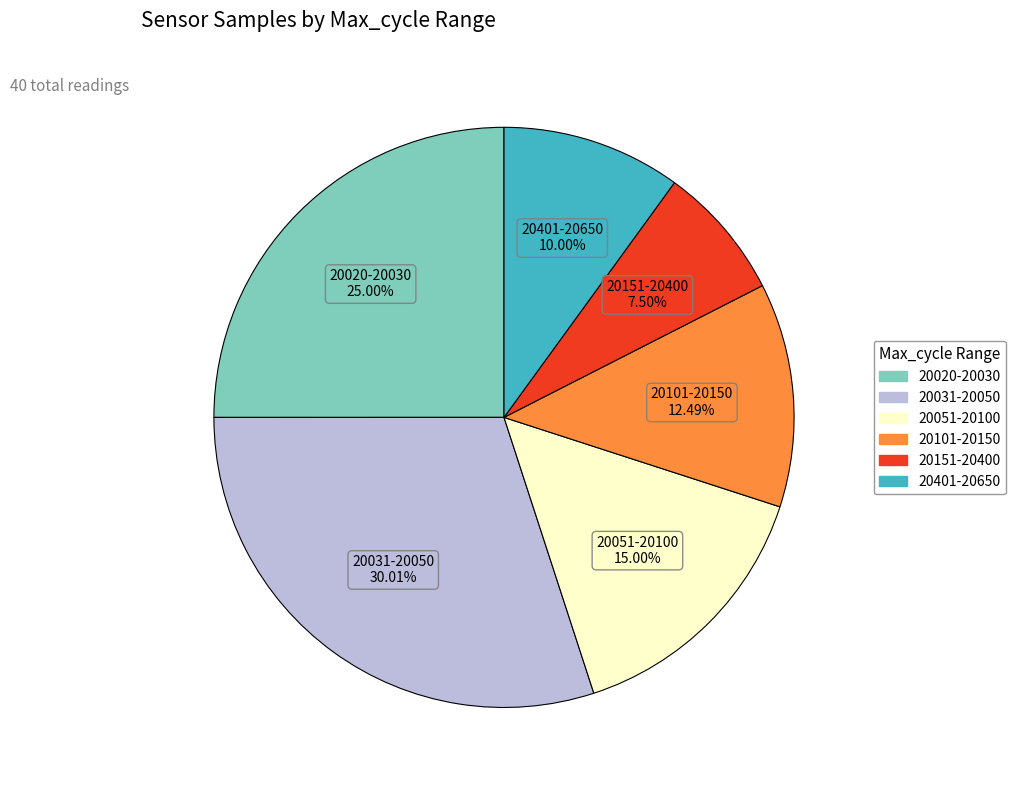

Does any single category account for the majority?

No